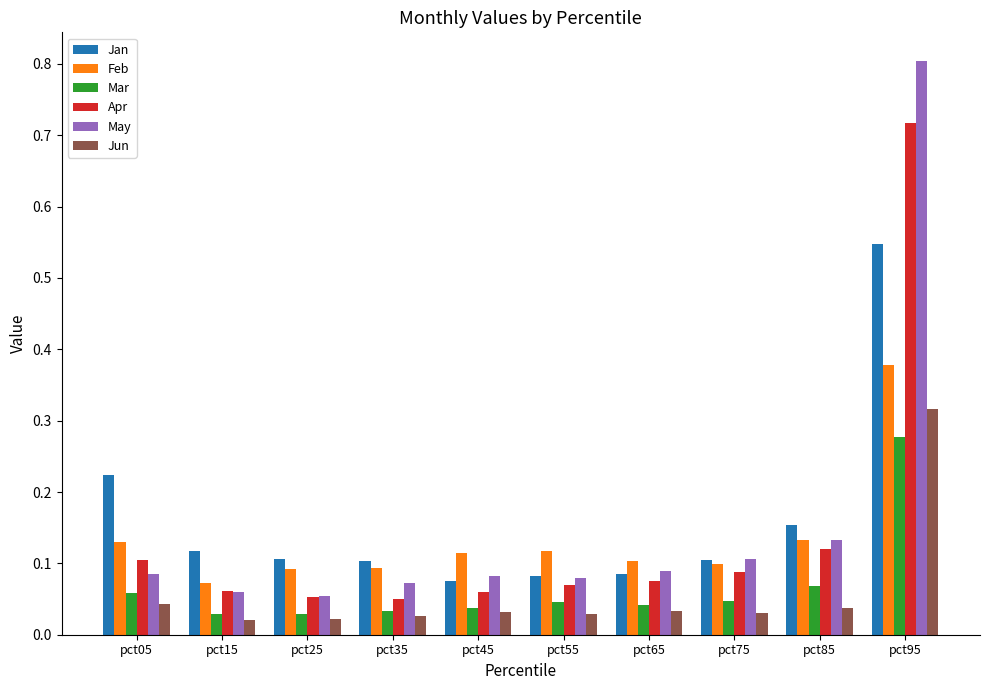

Is the value of May at pct15 greater than the value of Jun at pct55?

Yes